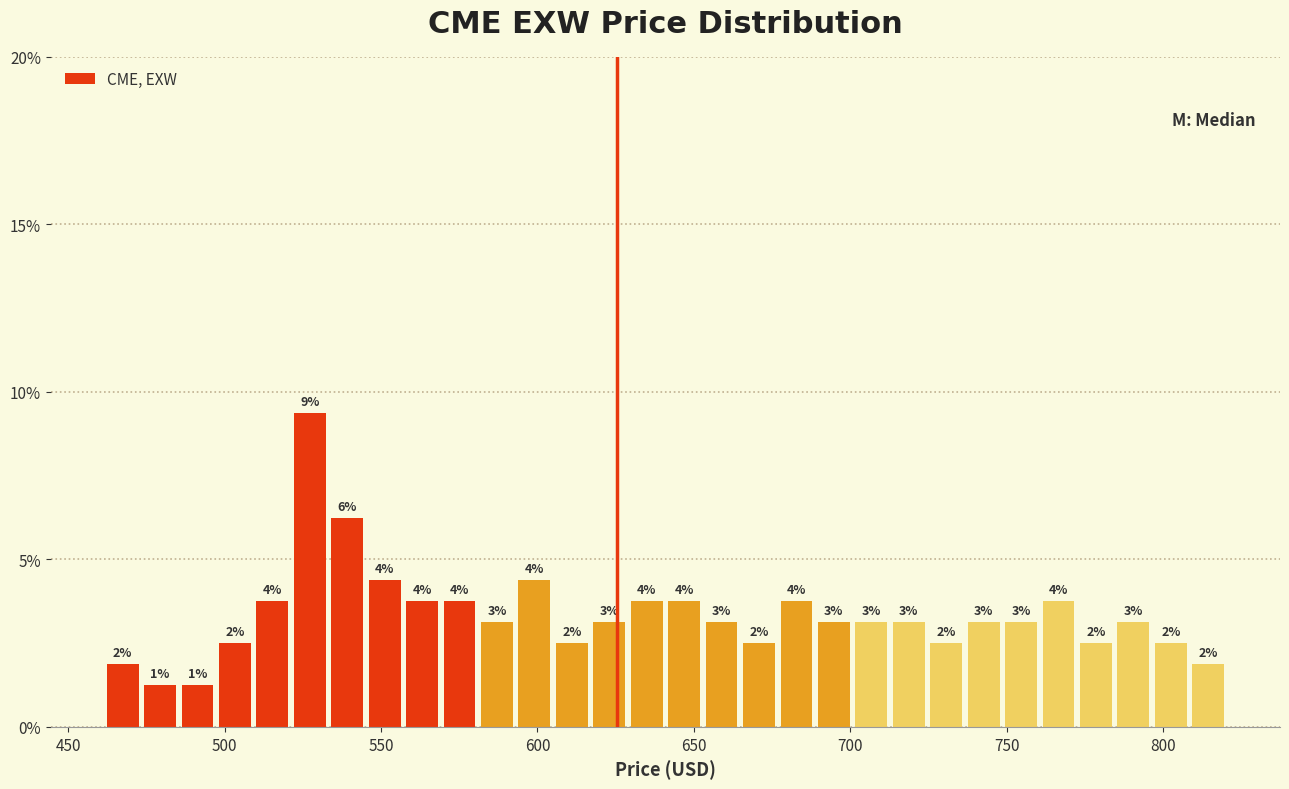

Read against the x-axis, roughly where is the centre of the tallest bar?

525